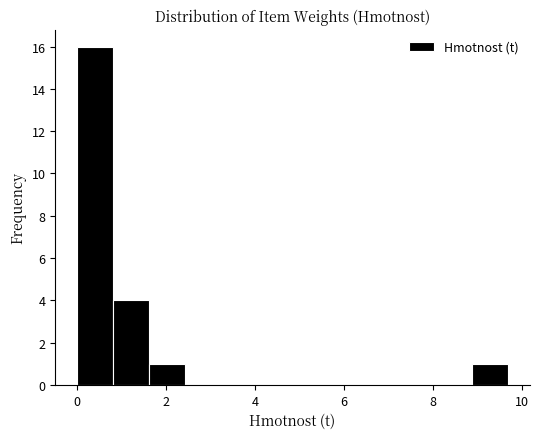

Reading left to right, transcribe this chart: for each bar, give the range it covers on the x-axis and its height. Neither the bar edges nor the heights are printed on the chart, so give them approximately, as read against the axes.

0.0 to 0.8: 16
0.8 to 1.6: 4
1.6 to 2.4: 1
2.4 to 3.2: 0
3.2 to 4.0: 0
4.0 to 4.8: 0
4.8 to 5.6: 0
5.6 to 6.4: 0
6.4 to 7.2: 0
7.2 to 8.0: 0
8.0 to 8.8: 0
8.8 to 9.6: 1